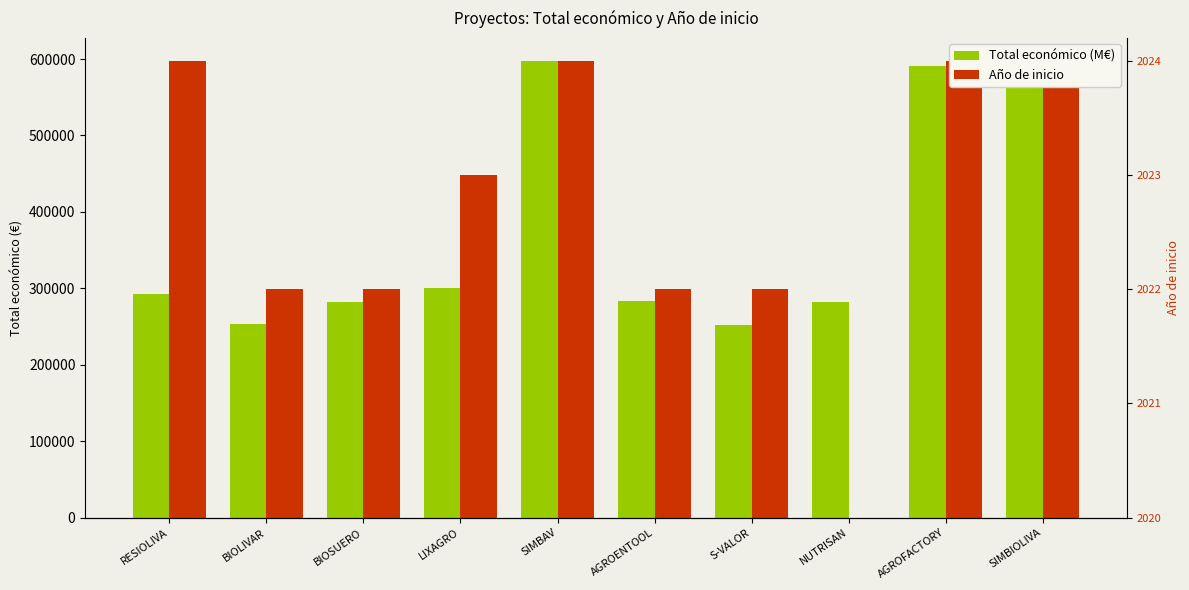

At which category does the chart reach its minimum across all series?

NUTRISAN